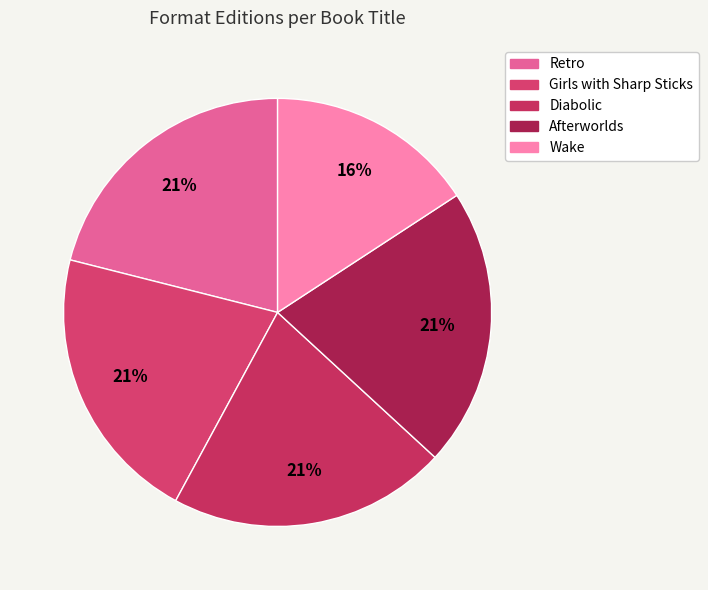

How many segments does this pie chart have?

5